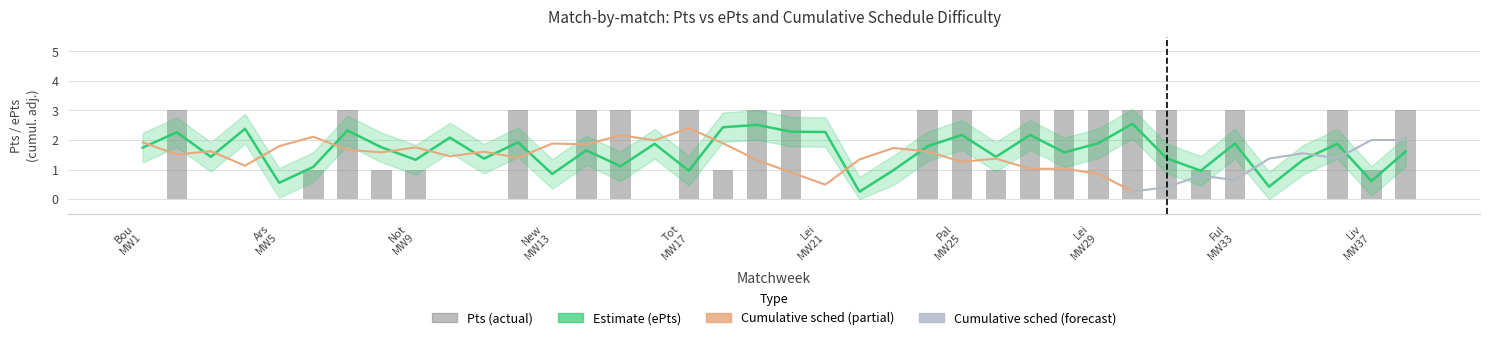

The Pts series shows 1.0 at Liv MW37. True or false?

True